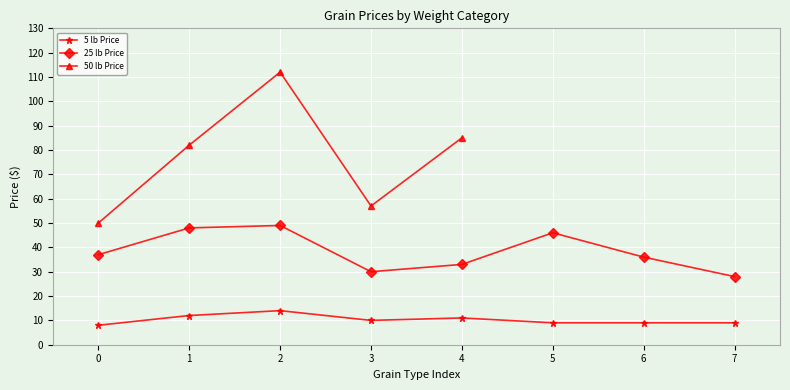

Is the value of 5 lb Price at 7 greater than the value of 25 lb Price at 1?

No